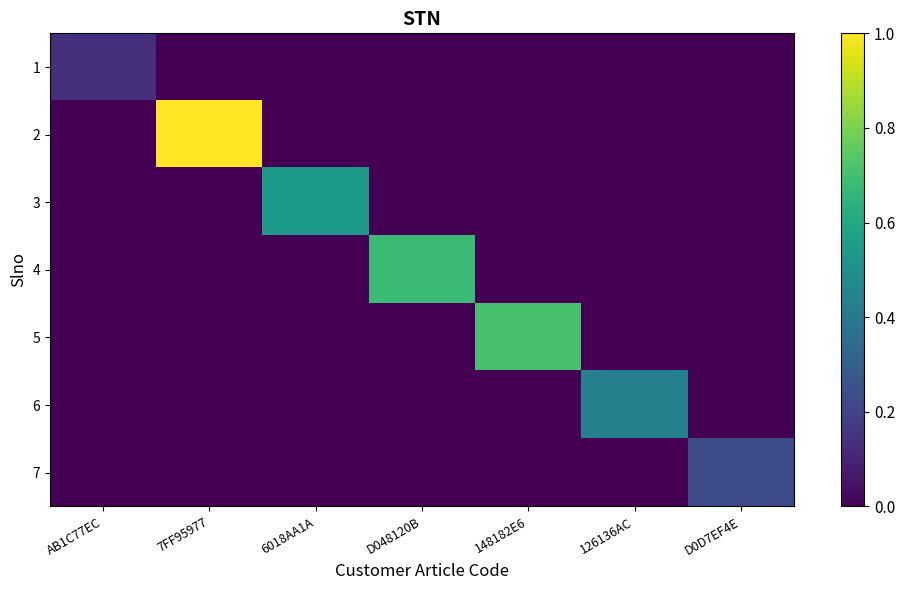

Which has a higher value, 126136AC or 148182E6?

126136AC